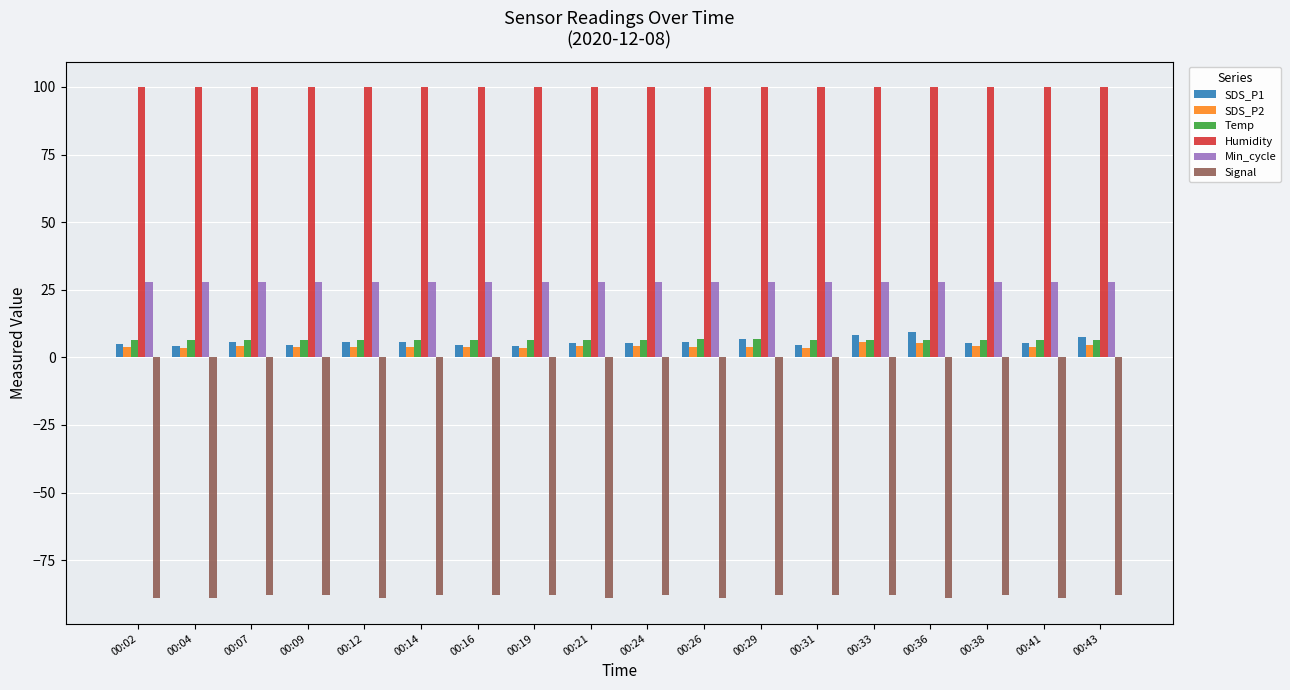

What is the minimum value for Signal?

-89.0